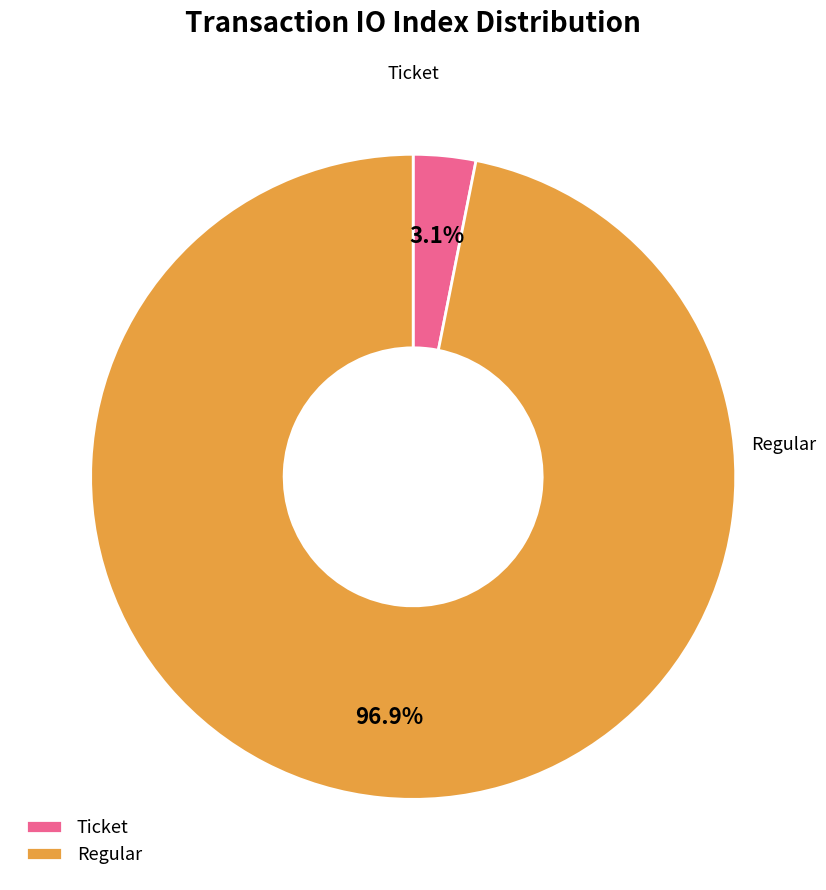

Count the number of slices in the pie.

2